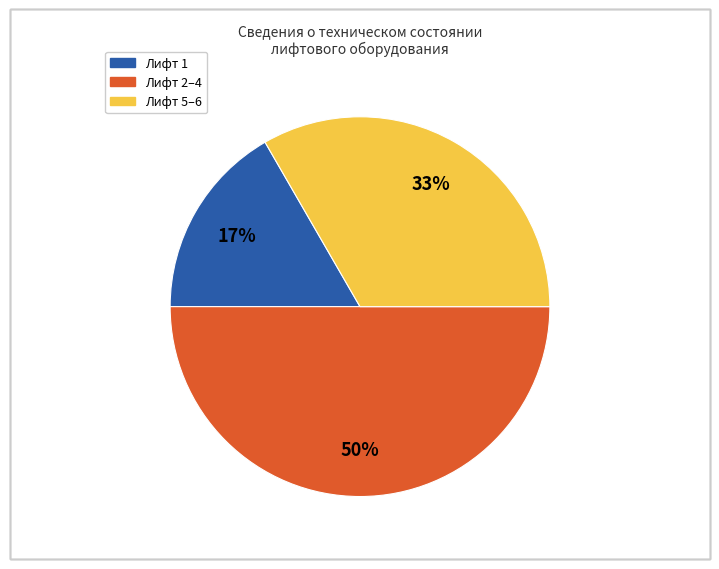

To the nearest percent, what is the difference between the largest and smallest slice percentages?

33%